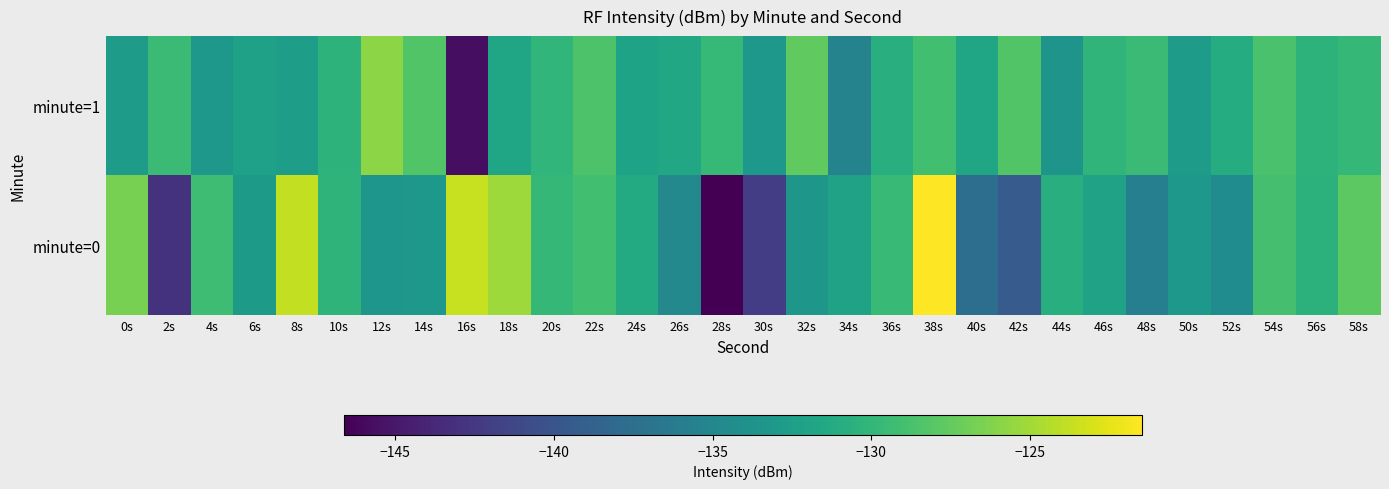

List the series in order of their overall mean, lowest first.

minute=0, minute=1